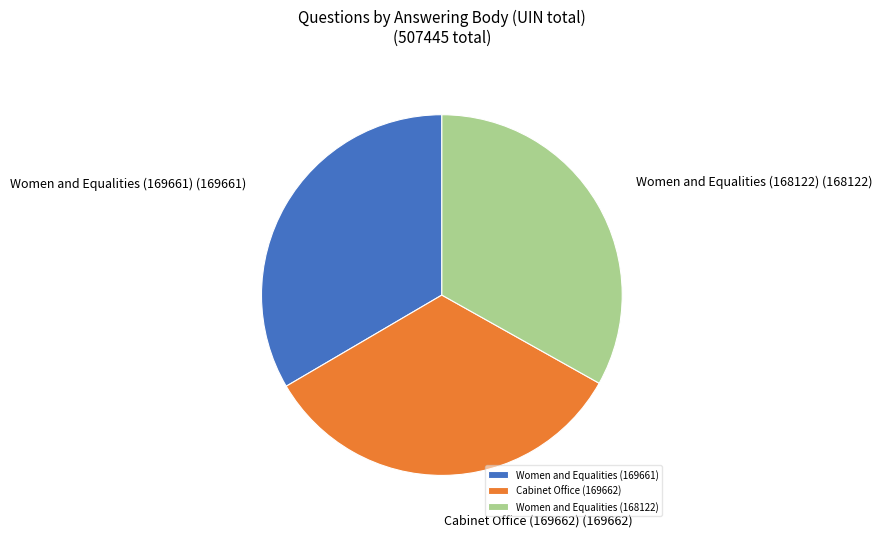

What is the ratio of the value at Cabinet Office (169662) (169662) to the value at Women and Equalities (168122) (168122)?

1.0